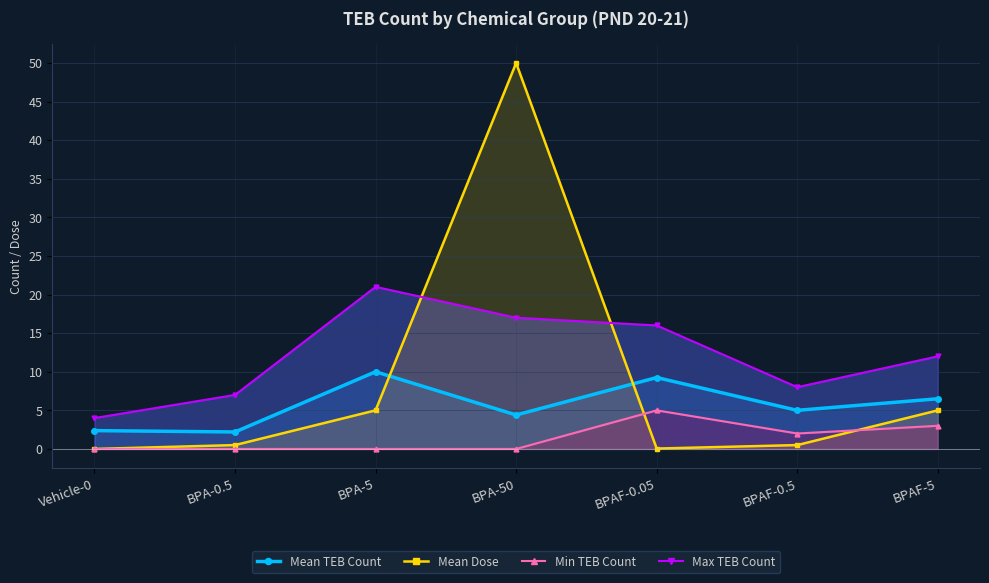

At Vehicle-0, list the series in order from largest to smallest.

Max TEB Count, Mean TEB Count, Mean Dose, Min TEB Count